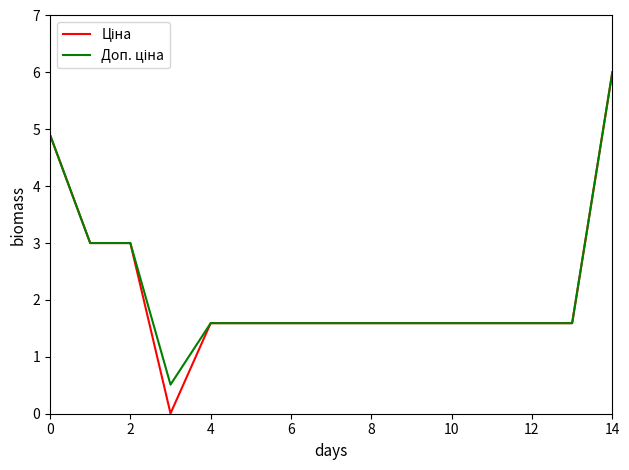

Does the chart have visible grid lines?

No